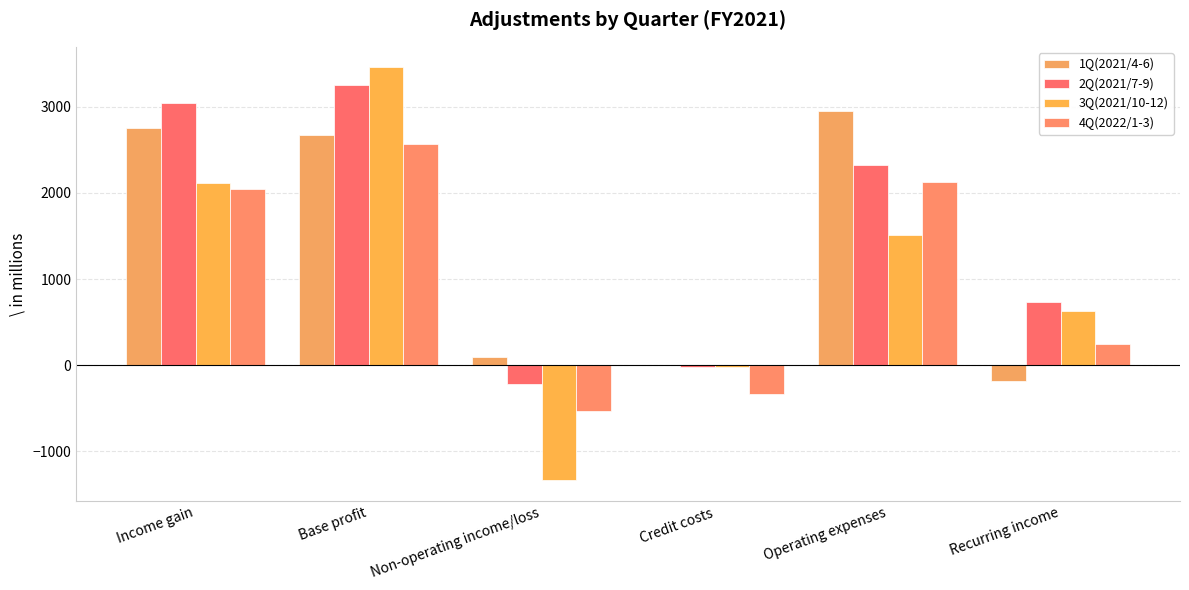

At which label does 1Q(2021/4-6) reach its minimum?

Recurring income